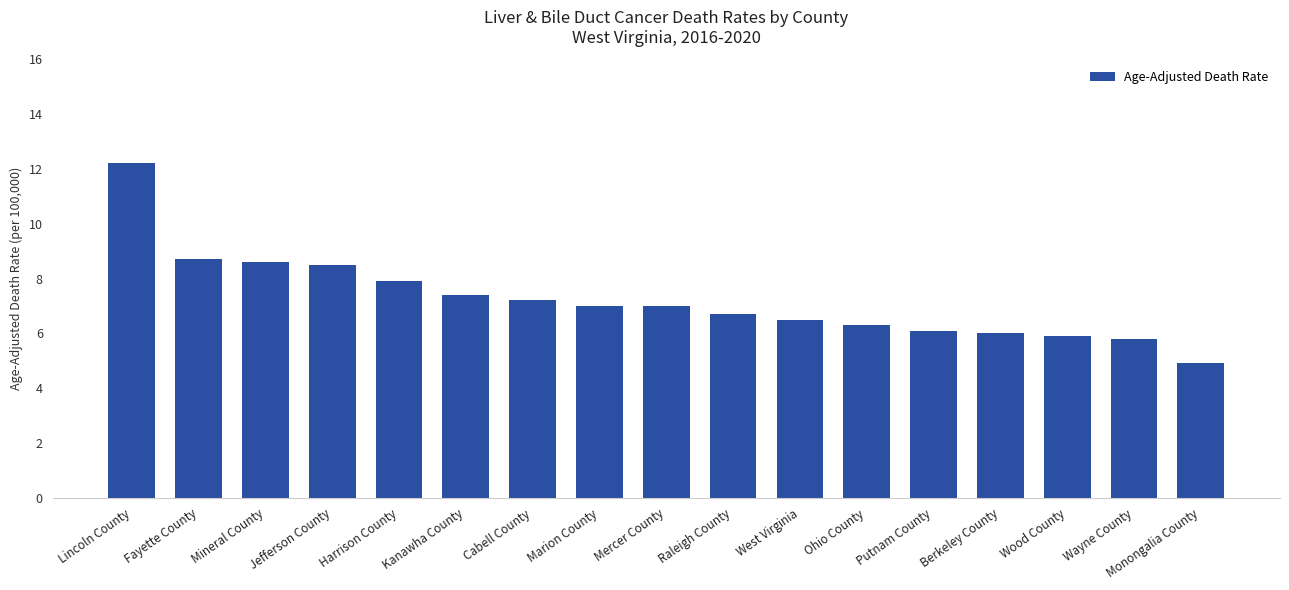

How many bars are there in total?

17